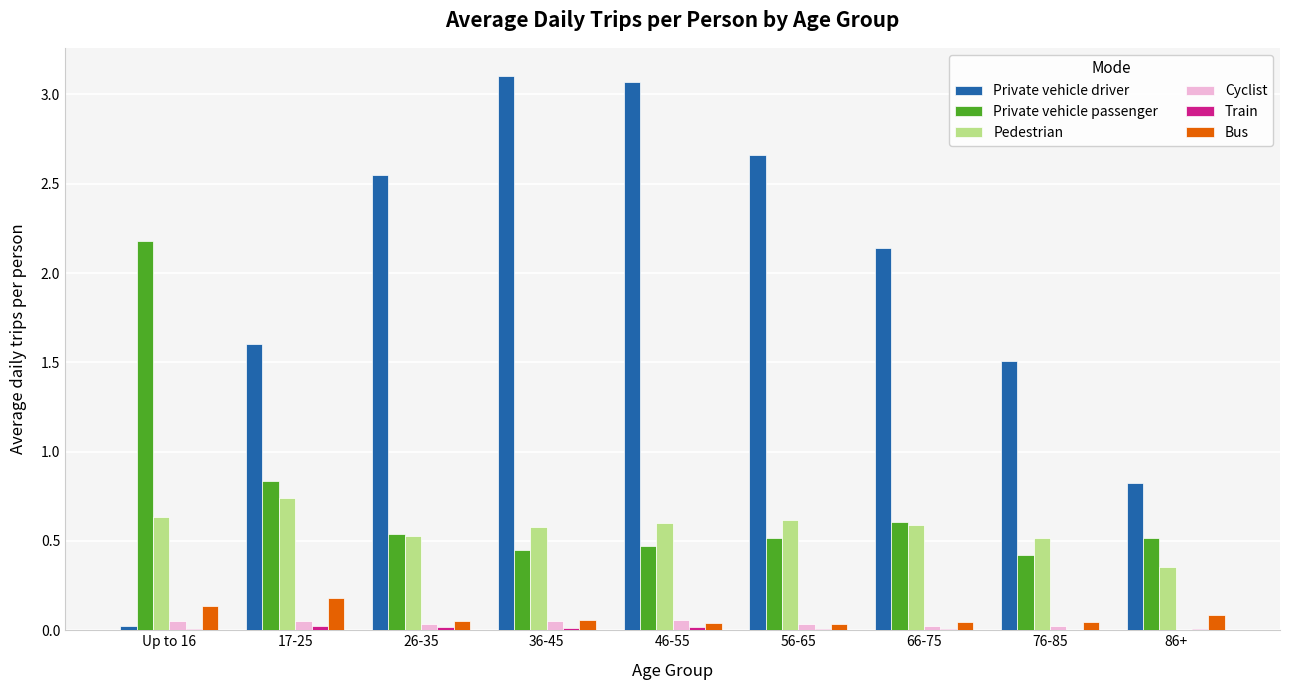

True or false: Private vehicle passenger has a value of 0.7 at 86+.

False